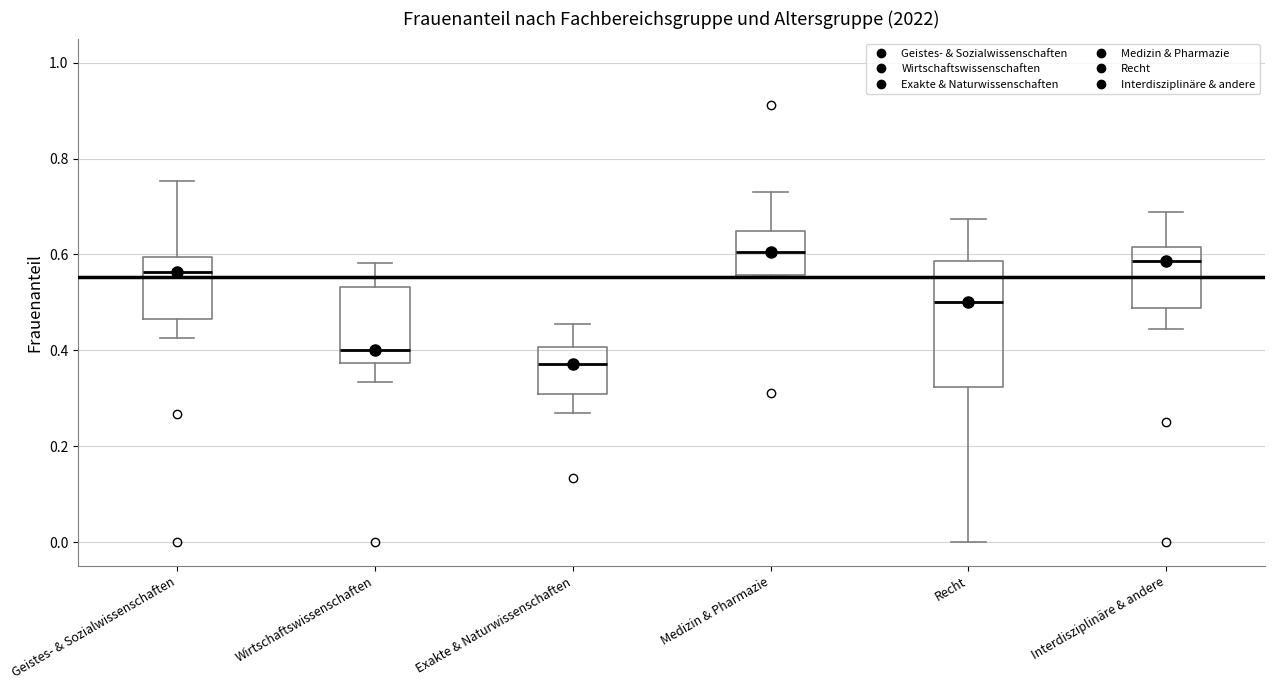

Reading left to right, transcribe this box plot: for each box, give where its median line is, the range the box spans, and where its two whiskers end, as read against the y-axis. The values are not printed on the chart, so give them approximately, as read against the axis.

Geistes- & Sozialwissenschaften: median 0.56, box 0.46 to 0.60, whiskers 0.42 to 0.76
Wirtschaftswissenschaften: median 0.40, box 0.38 to 0.54, whiskers 0.34 to 0.58
Exakte & Naturwissenschaften: median 0.38, box 0.30 to 0.40, whiskers 0.26 to 0.46
Medizin & Pharmazie: median 0.60, box 0.56 to 0.64, whiskers 0.56 to 0.74
Recht: median 0.50, box 0.32 to 0.58, whiskers 0.00 to 0.68
Interdisziplinäre & andere: median 0.58, box 0.48 to 0.62, whiskers 0.44 to 0.68